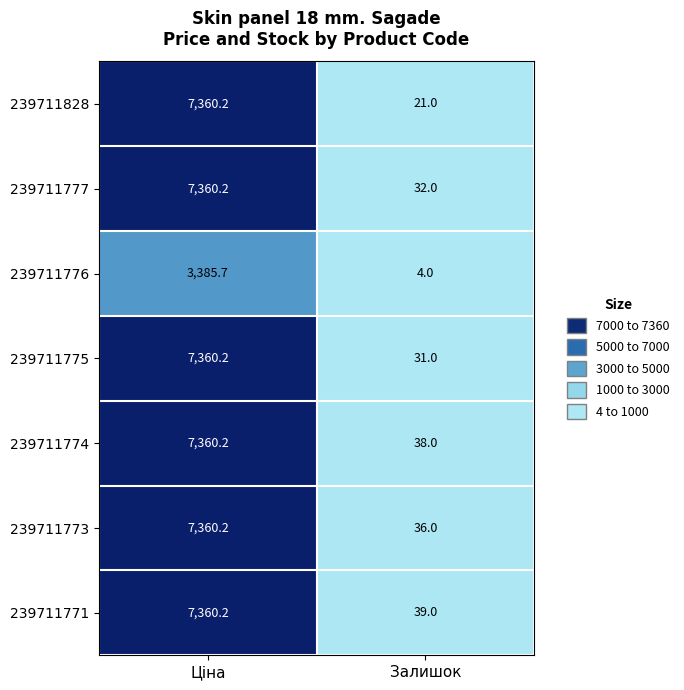

True or false: 239711776 has a value of 4.0 at Залишок.

True